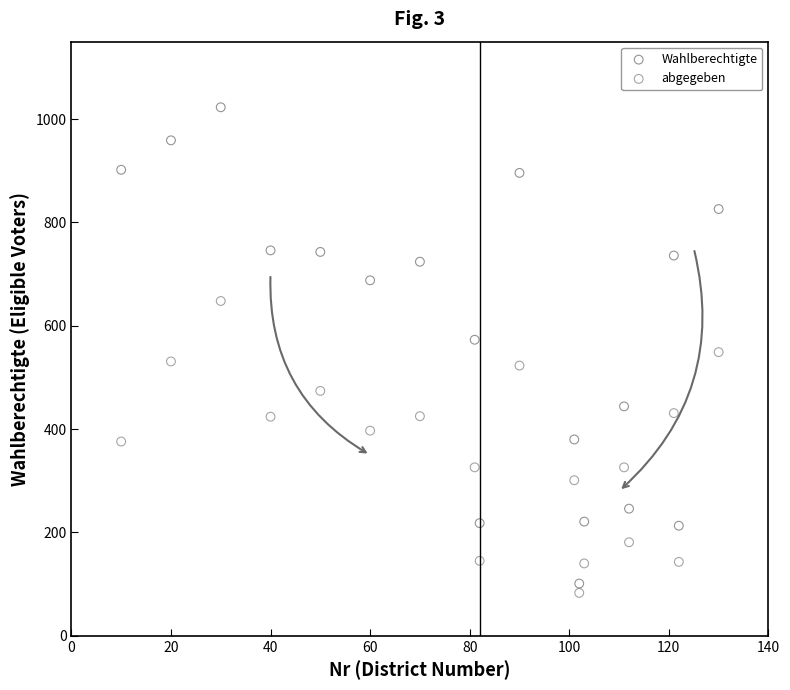

Across all data points, what is the range of X values (max minus min)?

120